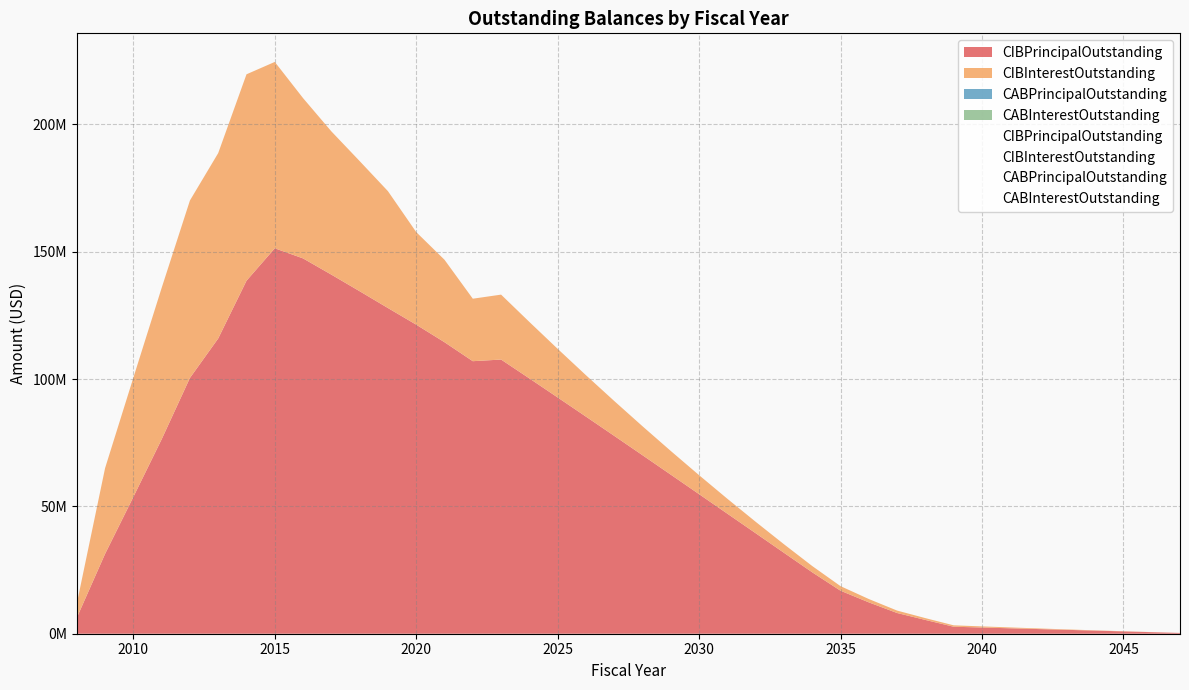

The value of CIBPrincipalOutstanding at 2030 is 91497088.9. True or false?

False